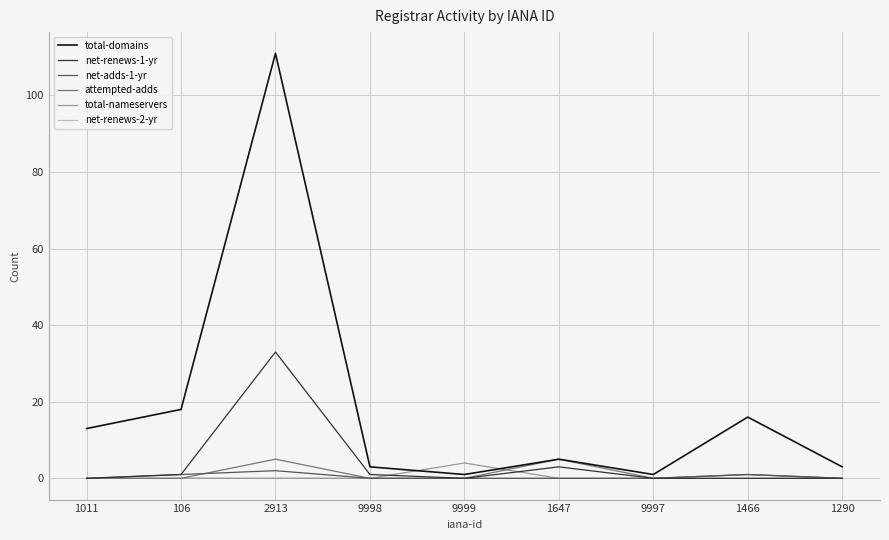

What is the sum of the total-domains values at 1647 and 9998?

8